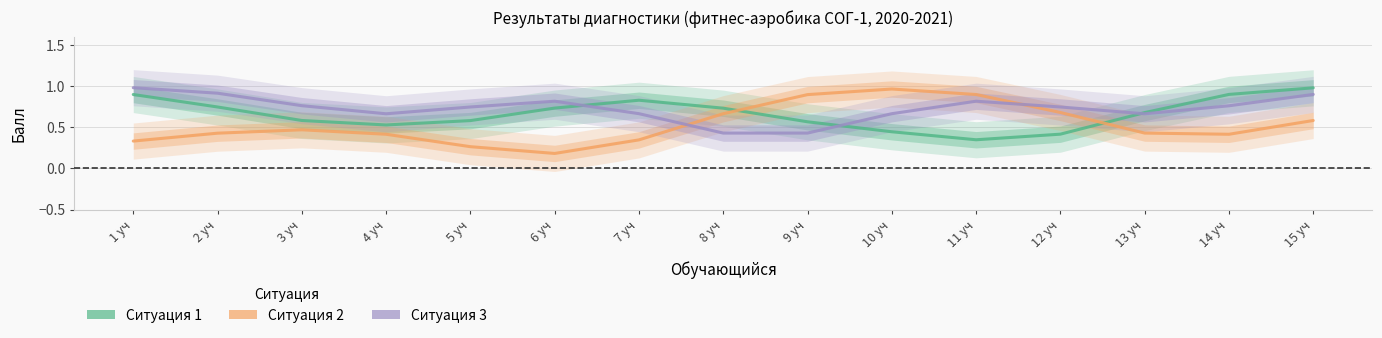

Which series has the largest total across all categories?

Ситуация 3